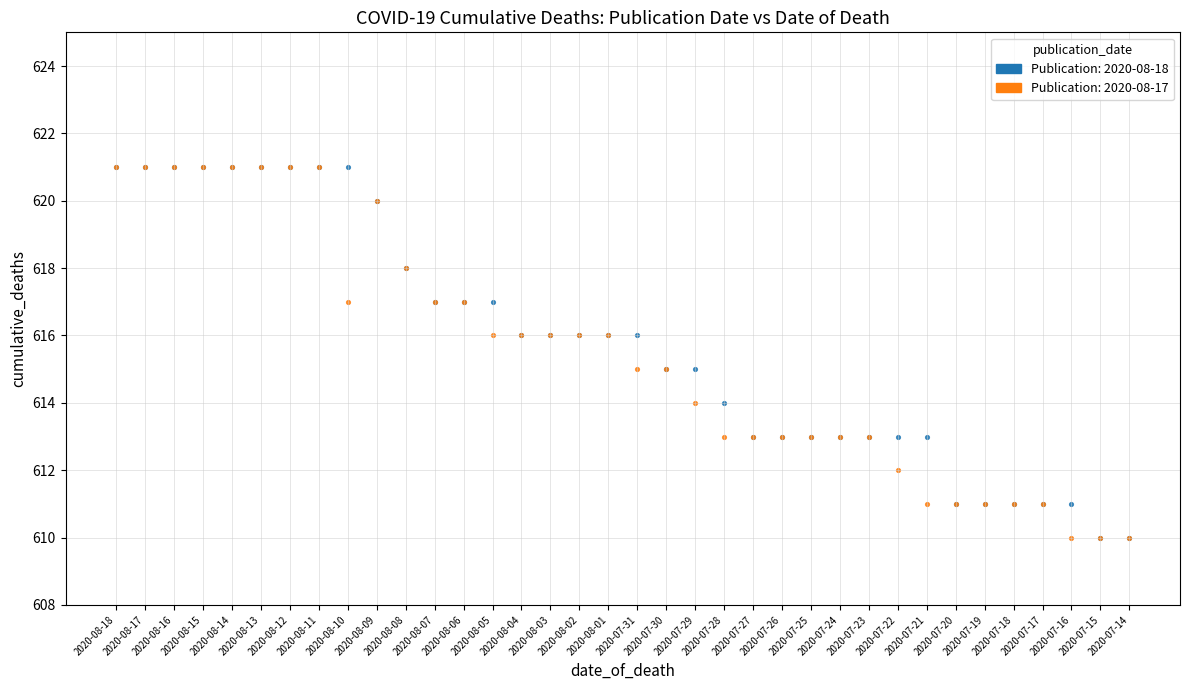

What are all the series names shown in the legend?

Publication: 2020-08-18, Publication: 2020-08-17